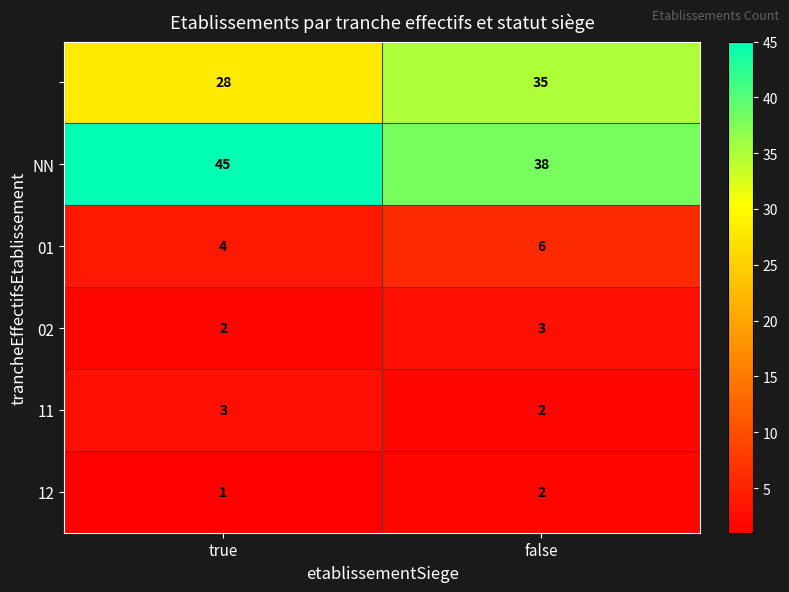

What is the total value across all series at true?

83